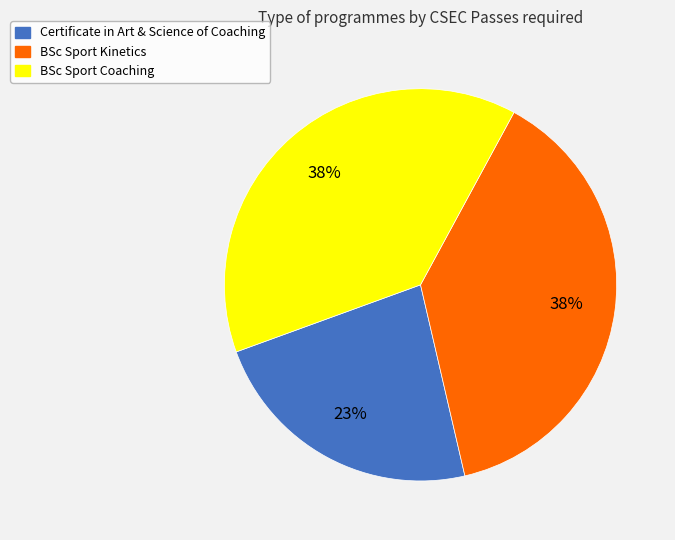

Combined, do BSc Sport Kinetics and BSc Sport Coaching account for over 50%?

Yes